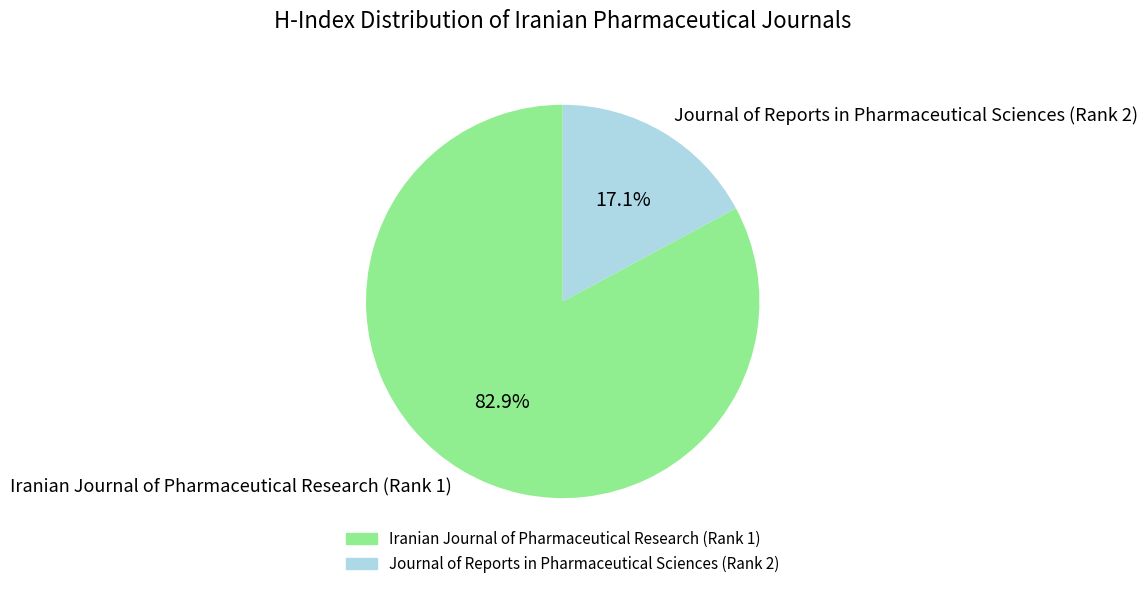

Between Iranian Journal of Pharmaceutical Research (Rank 1) and Journal of Reports in Pharmaceutical Sciences (Rank 2), which is larger?

Iranian Journal of Pharmaceutical Research (Rank 1)